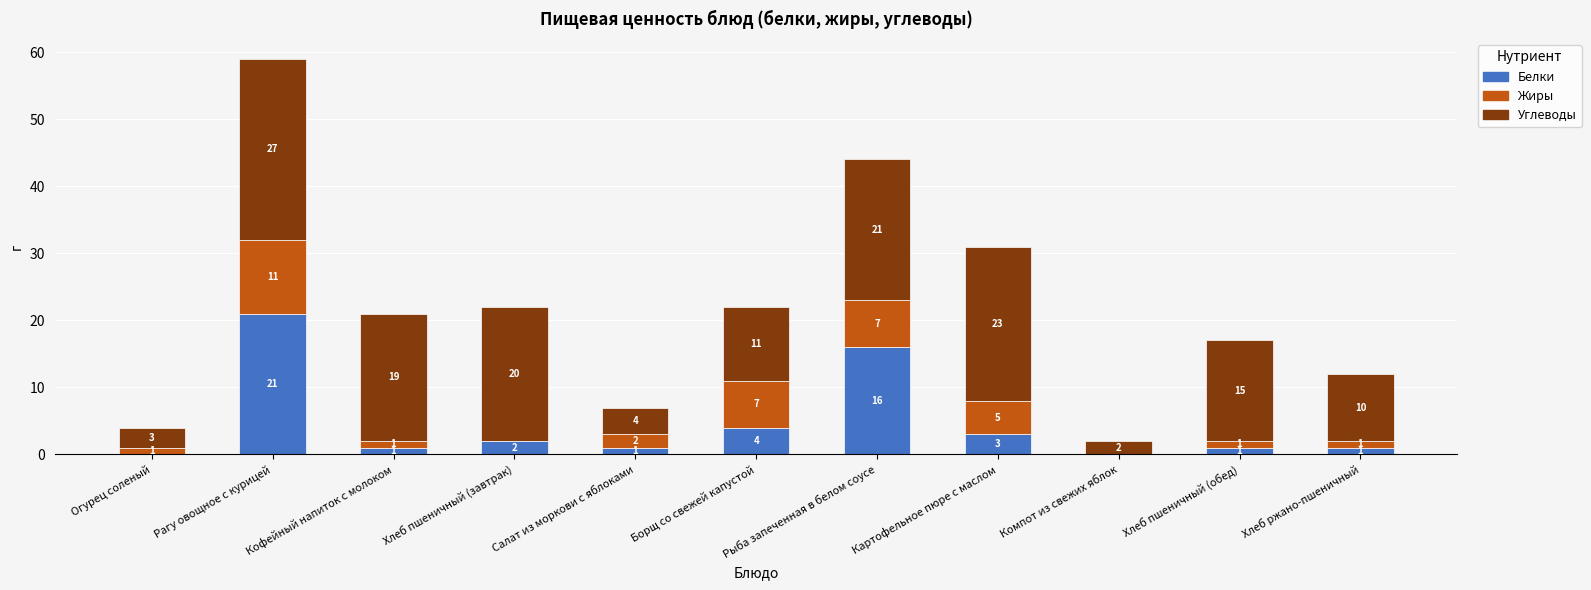

Are the bars horizontal?

No